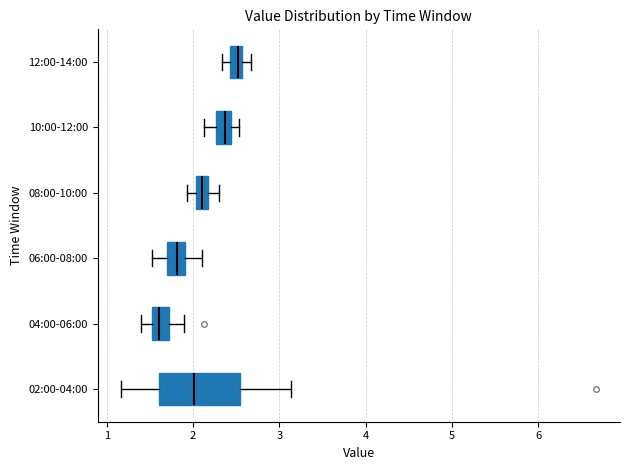

Comparing the boxes themselves (not the whiskers), which one is the widest?

02:00-04:00